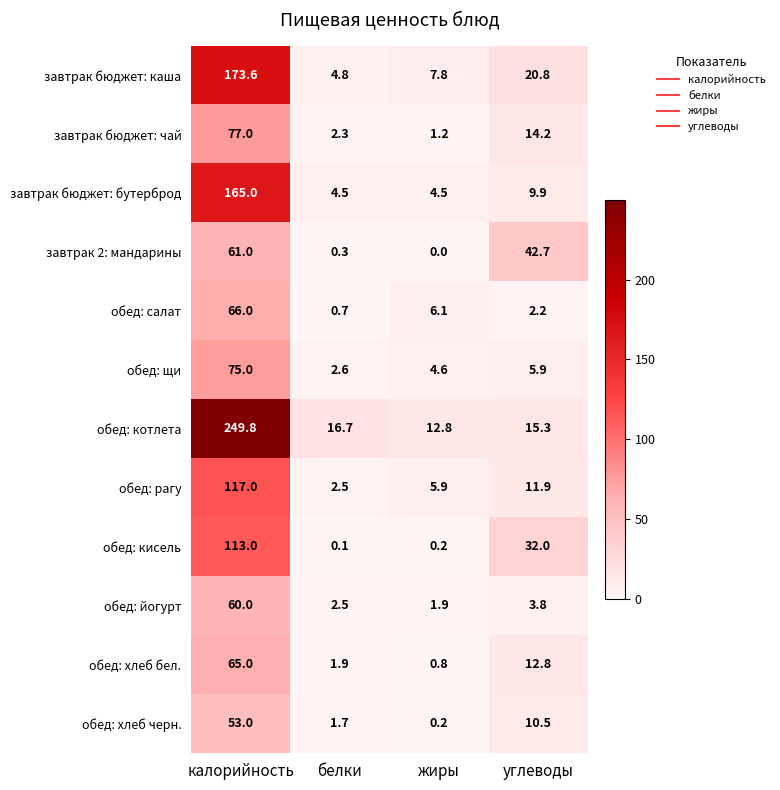

Which label corresponds to the largest value in the chart?

калорийность